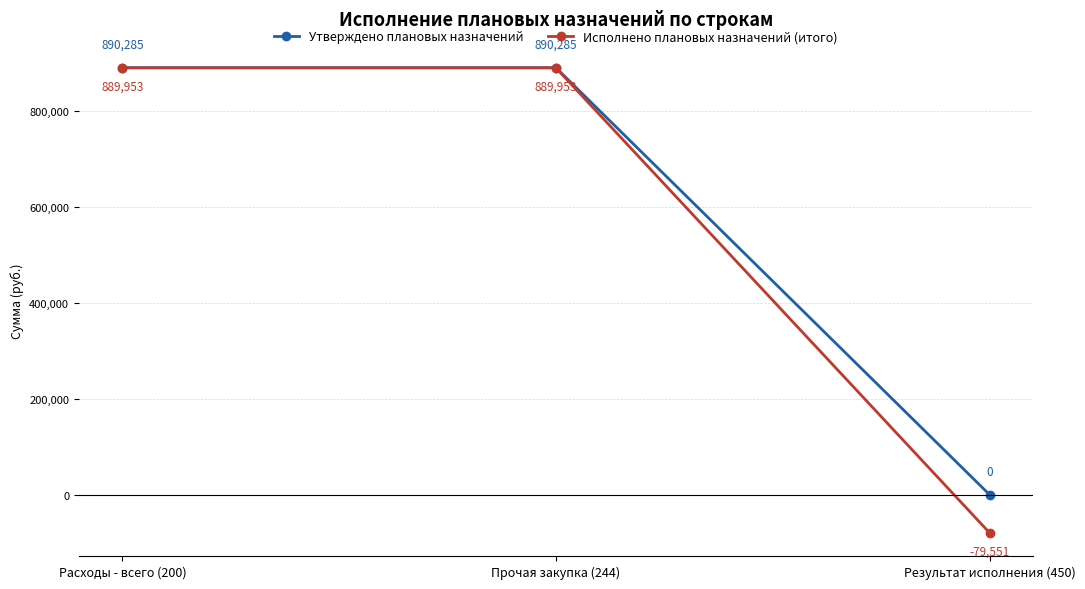

What is the greatest value displayed?

890285.0